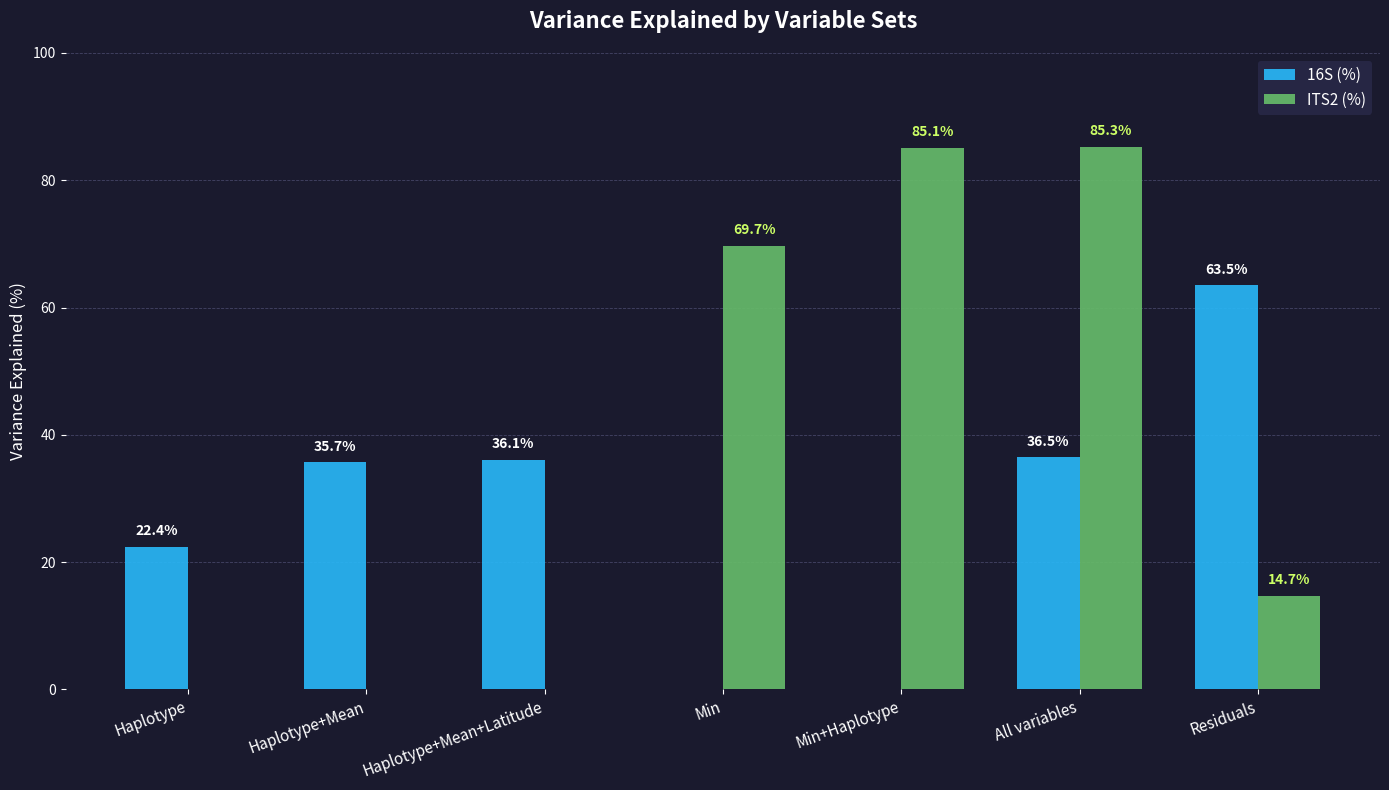

Is it true that ITS2 (%) equals 35.5 at Min?

False